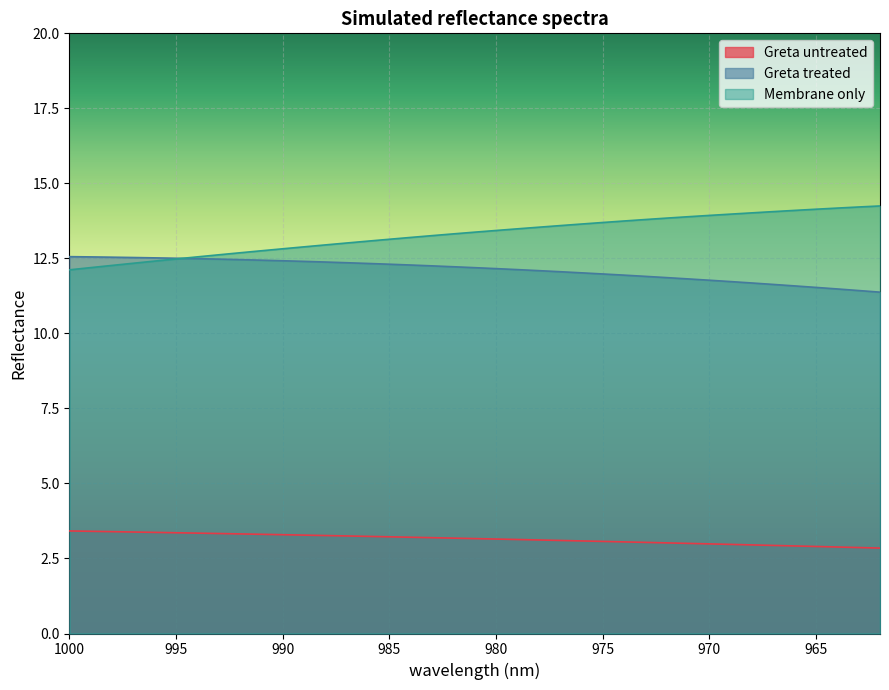

Which series has the widest spread of values?

Membrane only